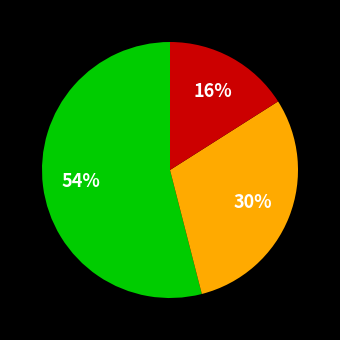

How many segments does this pie chart have?

3